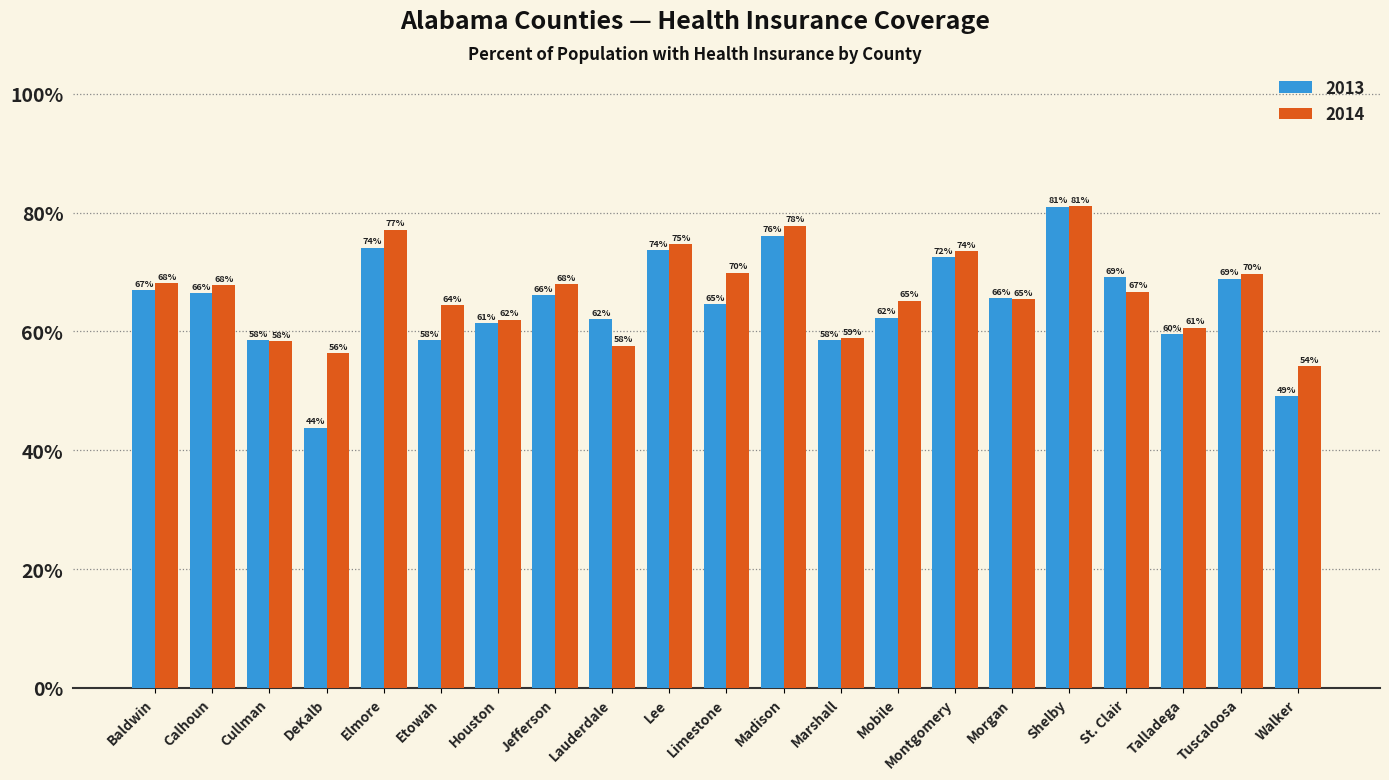

What is the approximate value of 2014 at St. Clair?

66.7